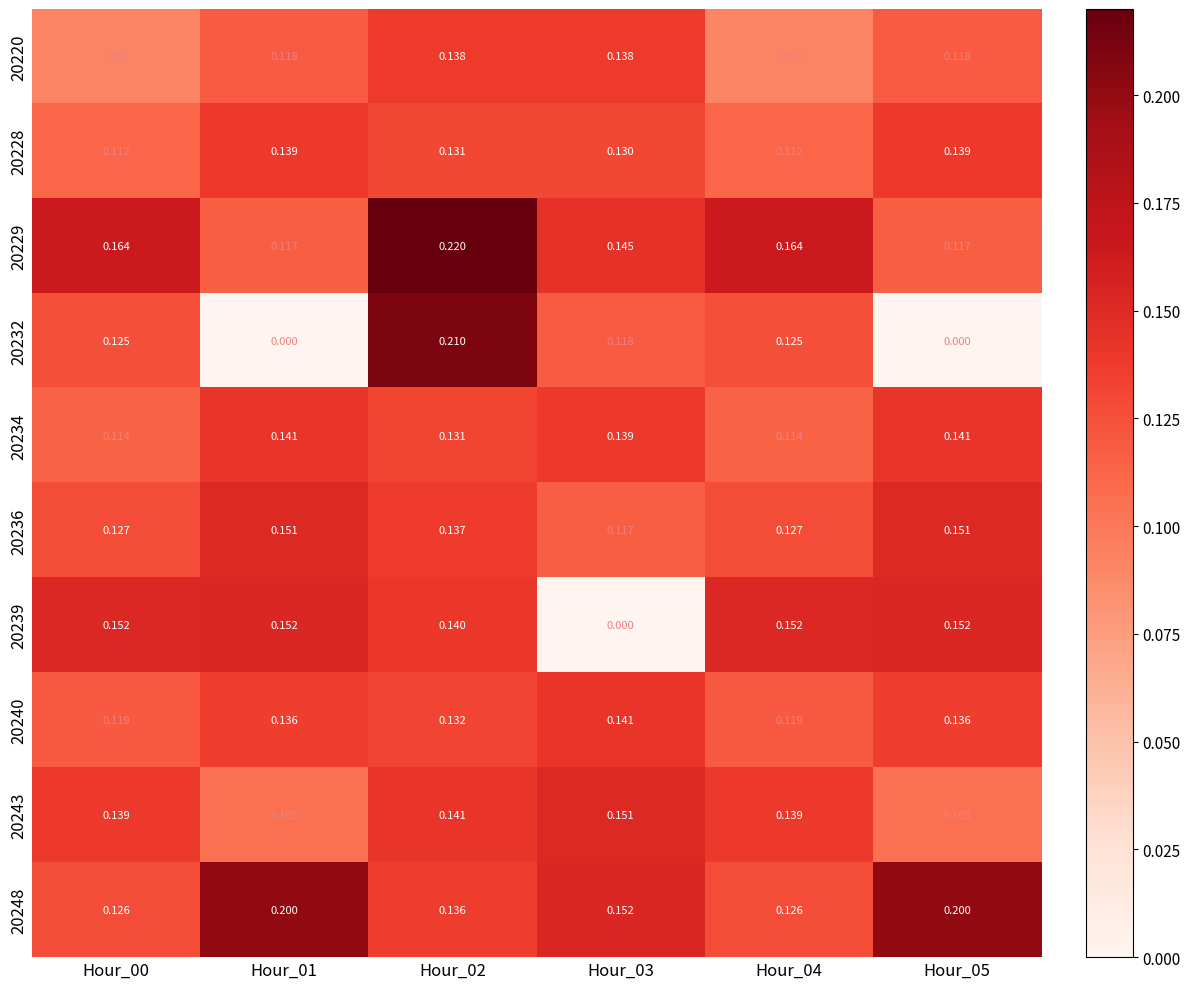

Is the value of 20239 at Hour_02 greater than the value of 20248 at Hour_03?

No